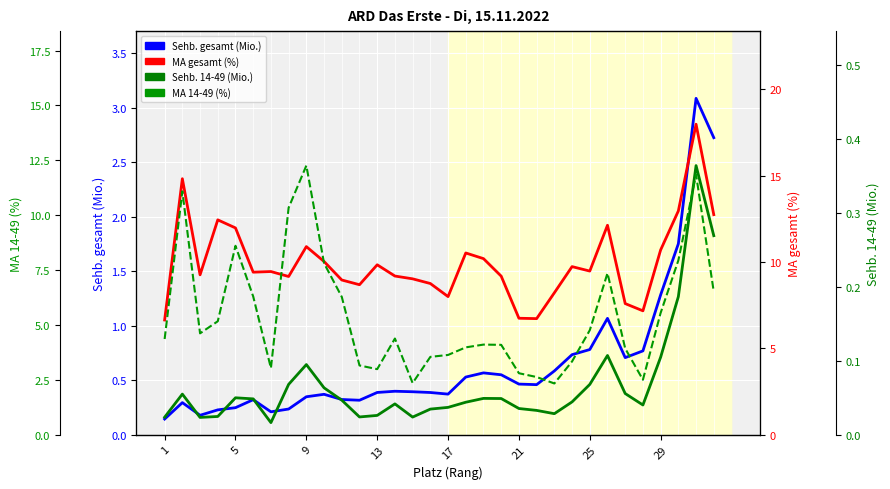

In MA 14-49 (%), how many points are higher than both neighbors (excluding endpoints)?

7